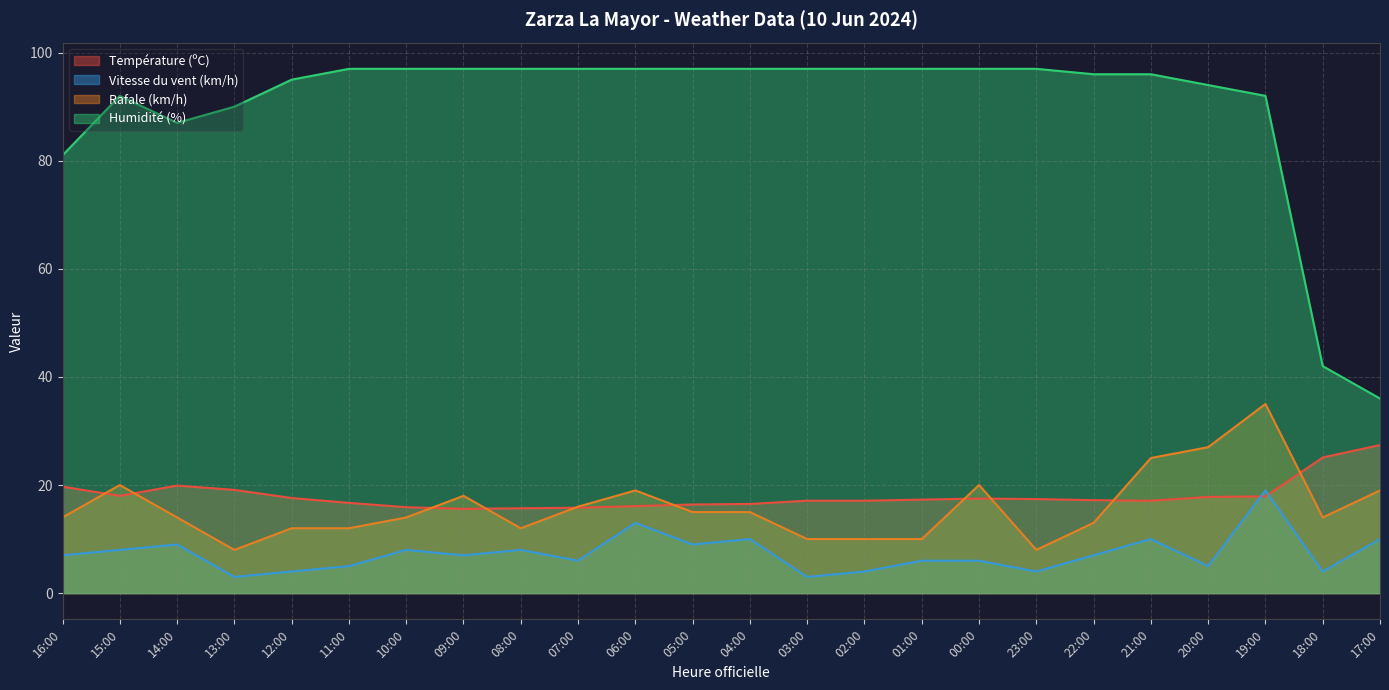

Between 17:00 and 18:00, which is larger?

17:00